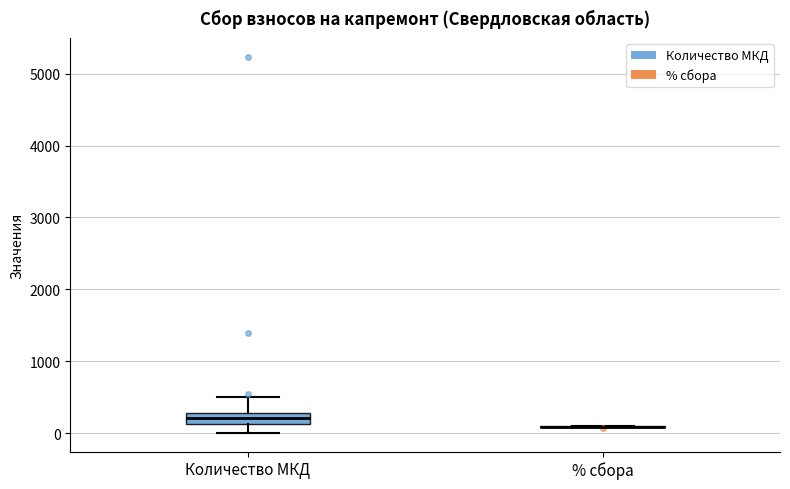

Reading left to right, read every box against the y-axis: the position of its median line, the range the box covers, and the ends of its whiskers. The values are not printed on the chart, so give them approximately, as read against the axis.

Количество МКД: median 200, box 100 to 300, whiskers 0 to 500
% сбора: box collapsed to a line at 100, whiskers 100 to 100